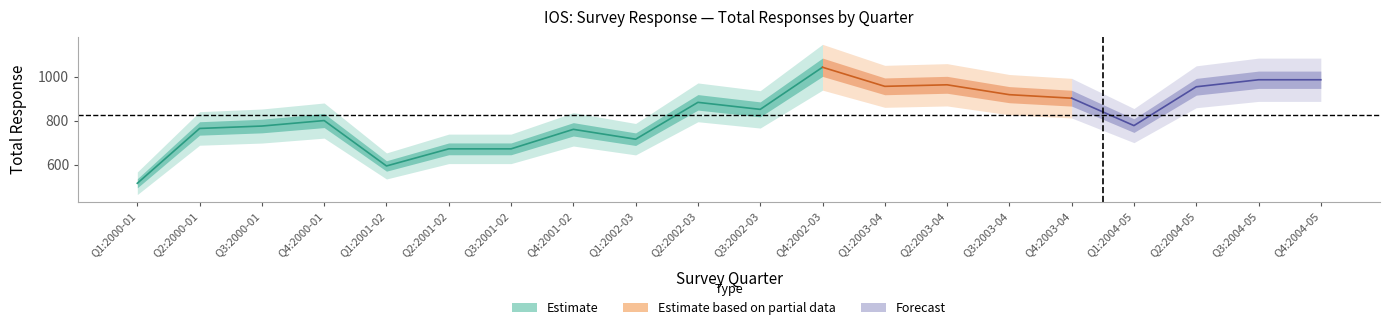

What position from the right is Q4:2001-02?

13